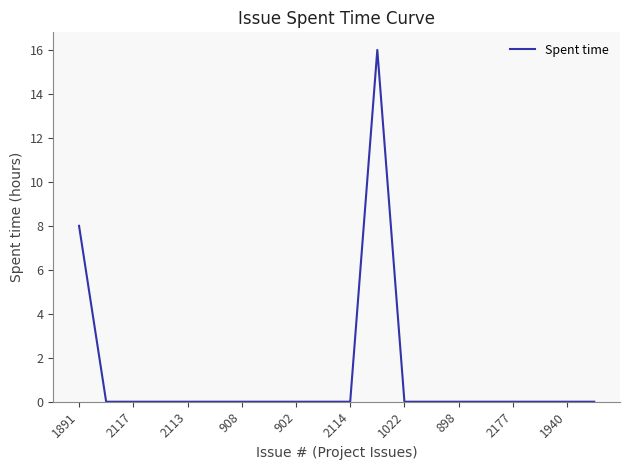

Does the chart display data point markers on the line(s)?

No